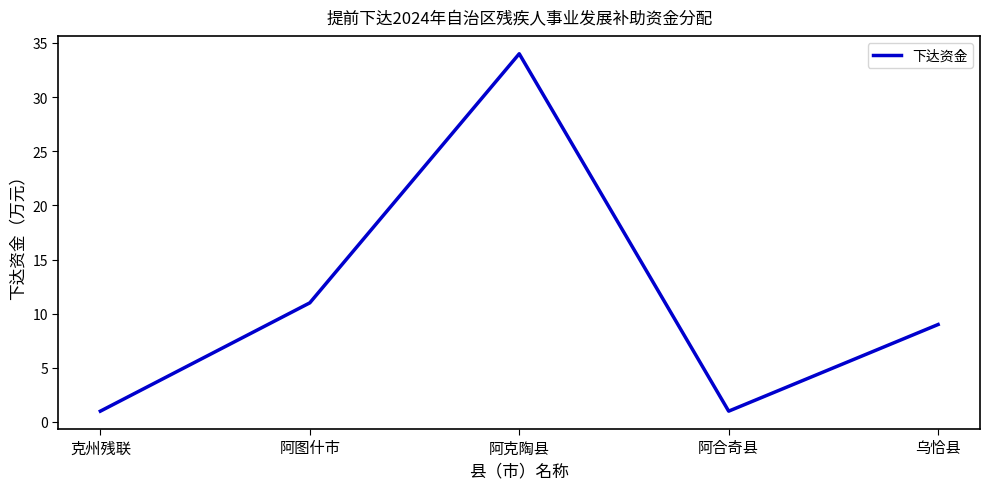

What is the difference between the second highest and second lowest values?

10